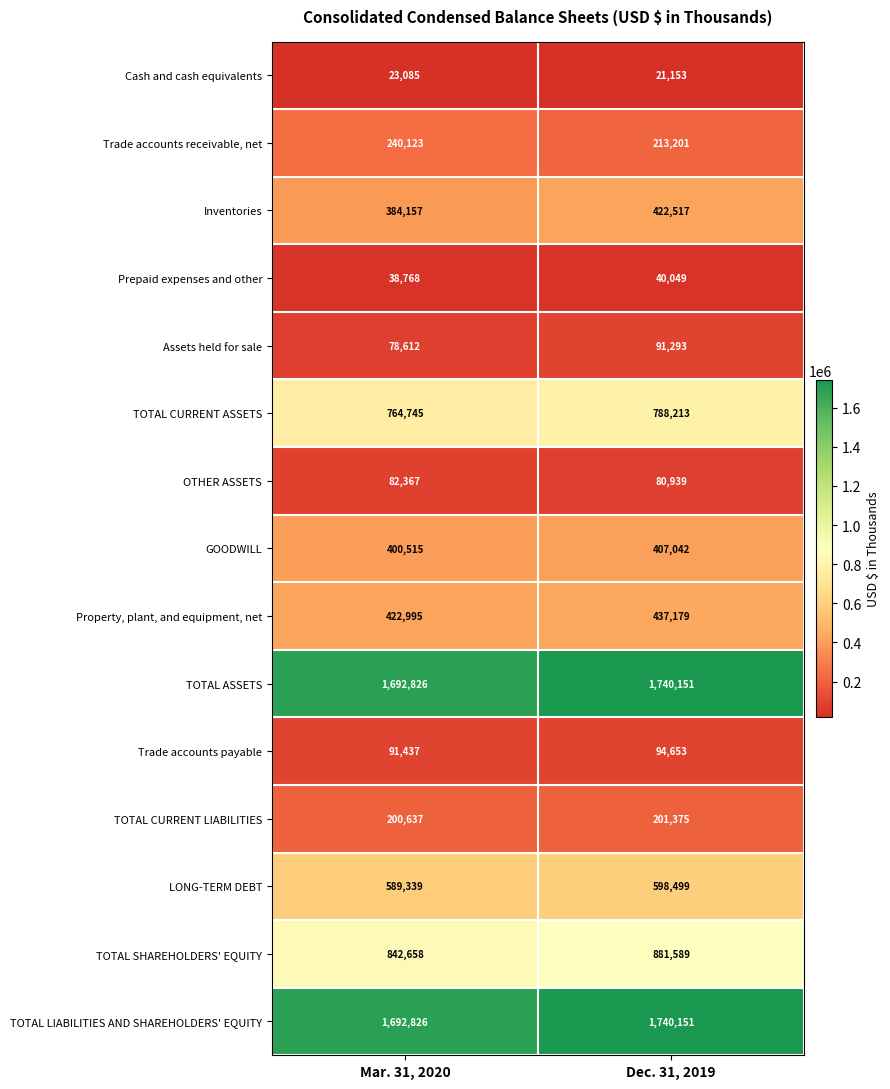

Which label corresponds to the smallest value in the chart?

Dec. 31, 2019